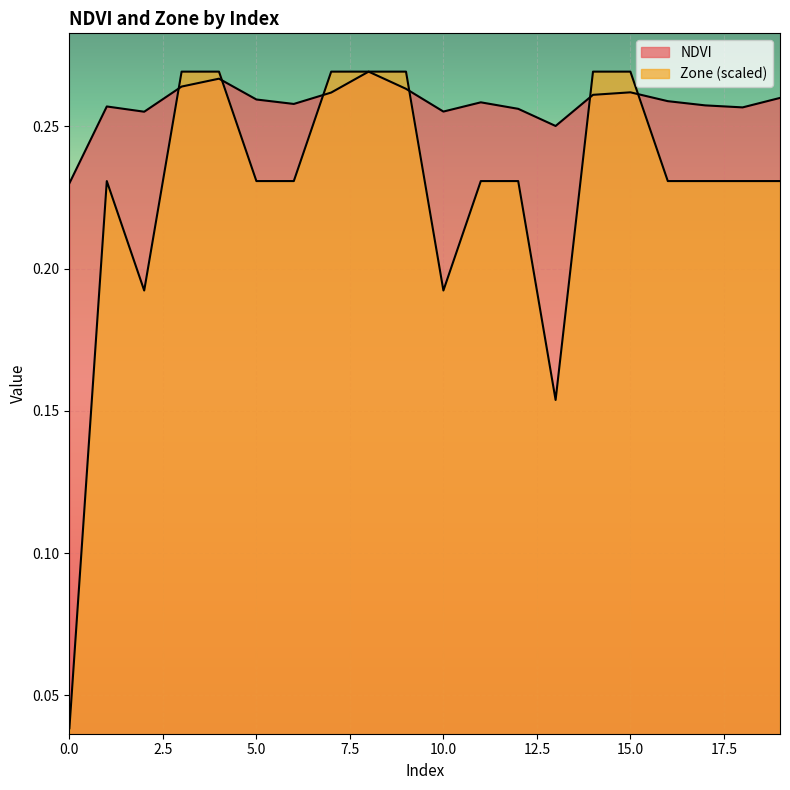

What is the total value across all series at 12?

0.5